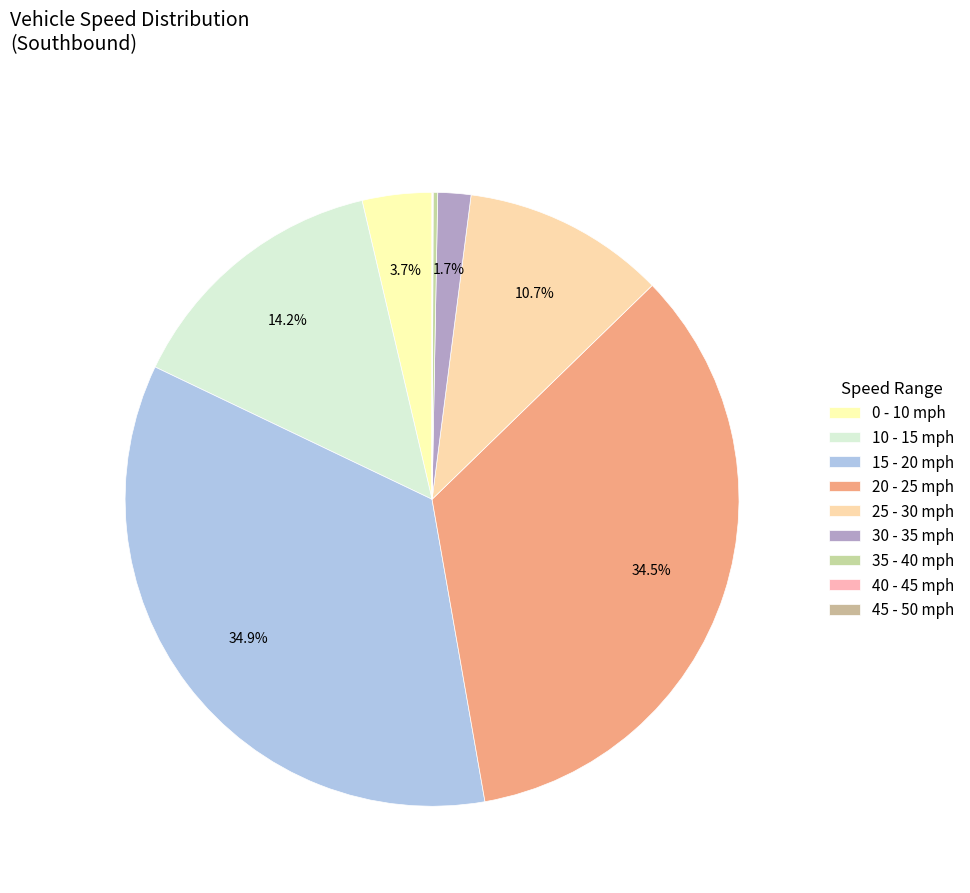

What percentage do 40 - 45 and 10 - 15 together represent?

14.3%